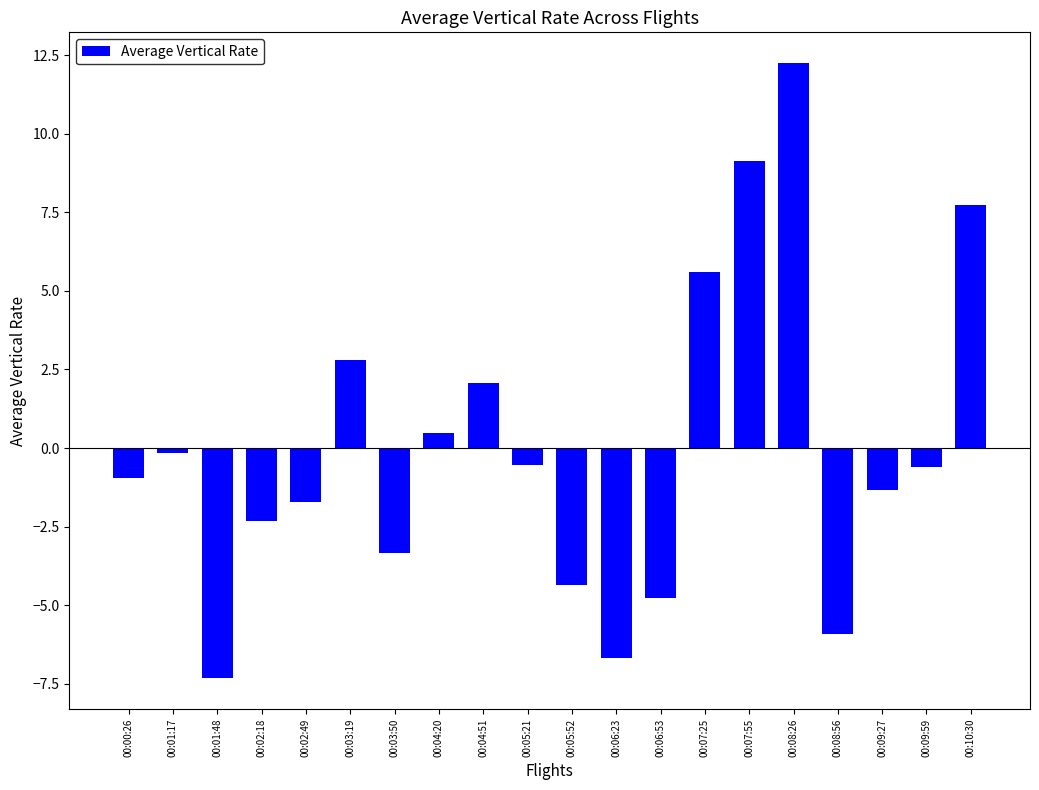

The chart shows a value of 1.7 at 00:10:30. True or false?

False